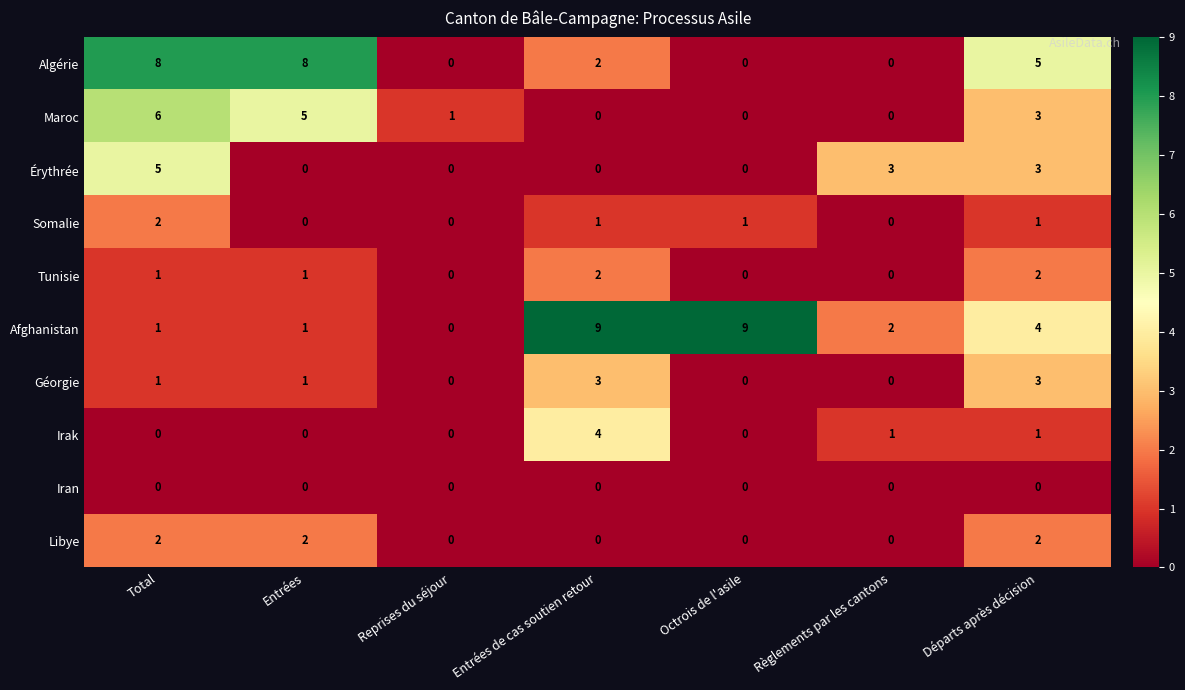

At how many categories does at least one series exceed 2?

6